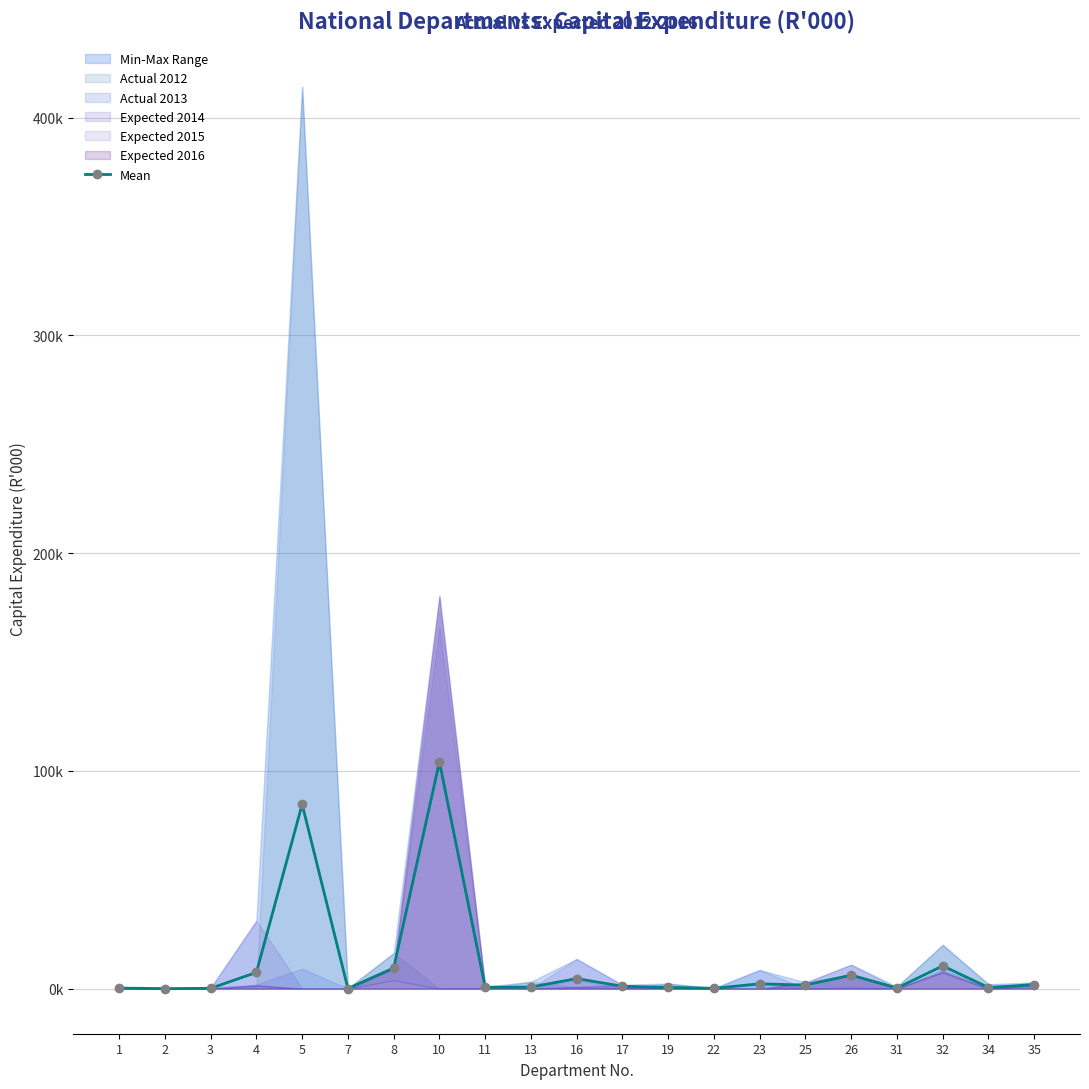

The chart shows a value of 2859.5 at 4. True or false?

False